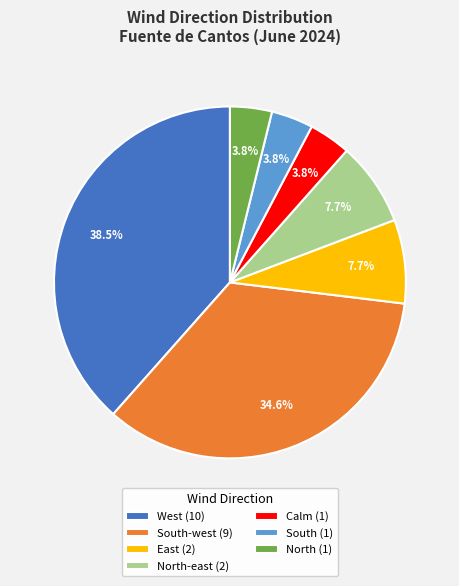

Count the number of slices in the pie.

7